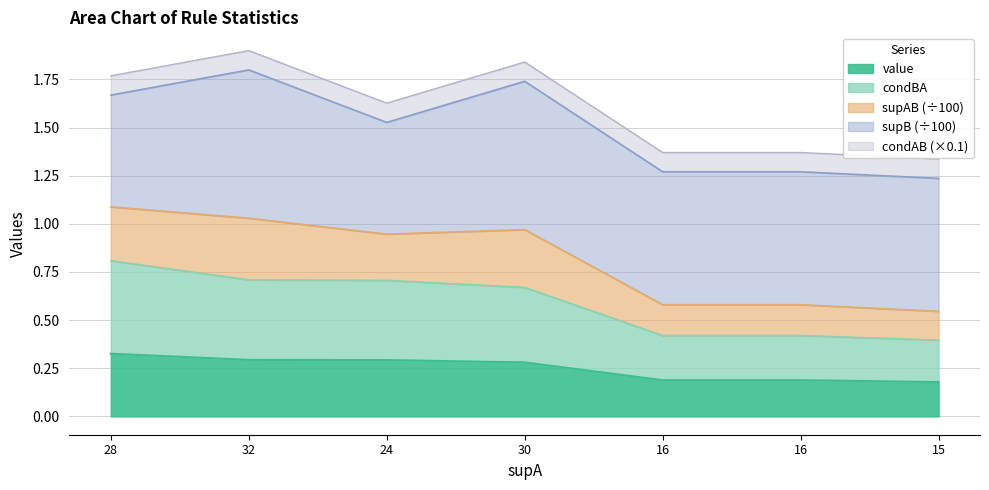

Does the chart have visible grid lines?

Yes